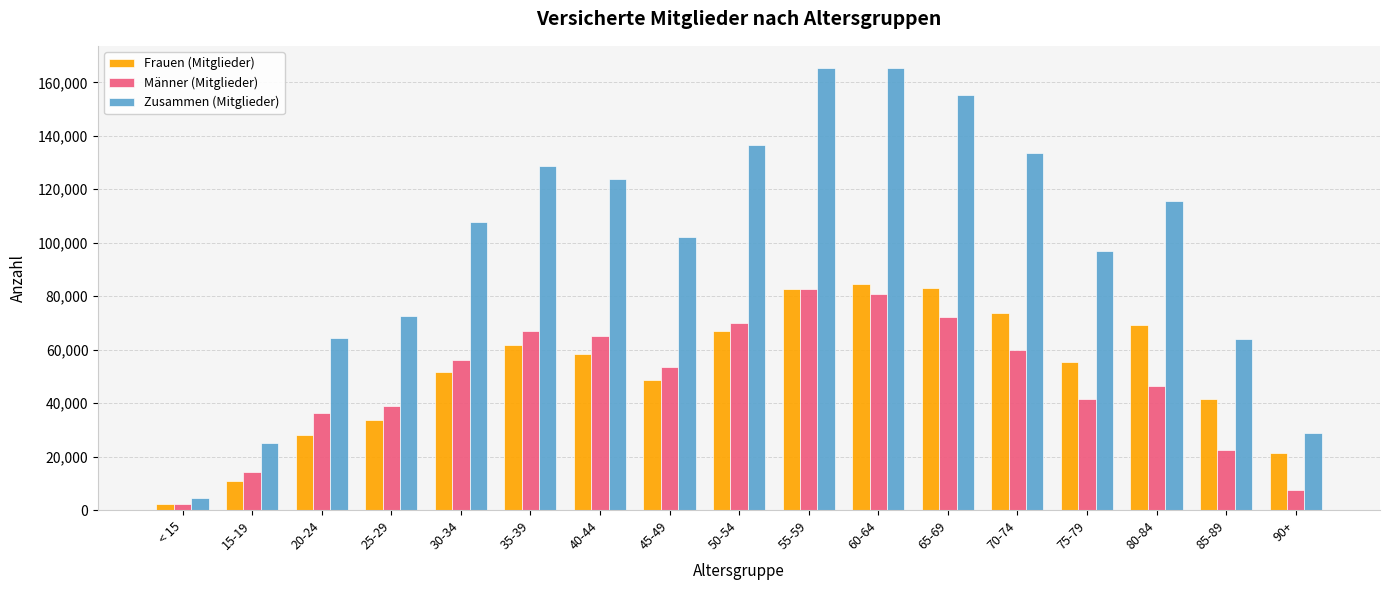

Does the chart contain stacked bars?

No